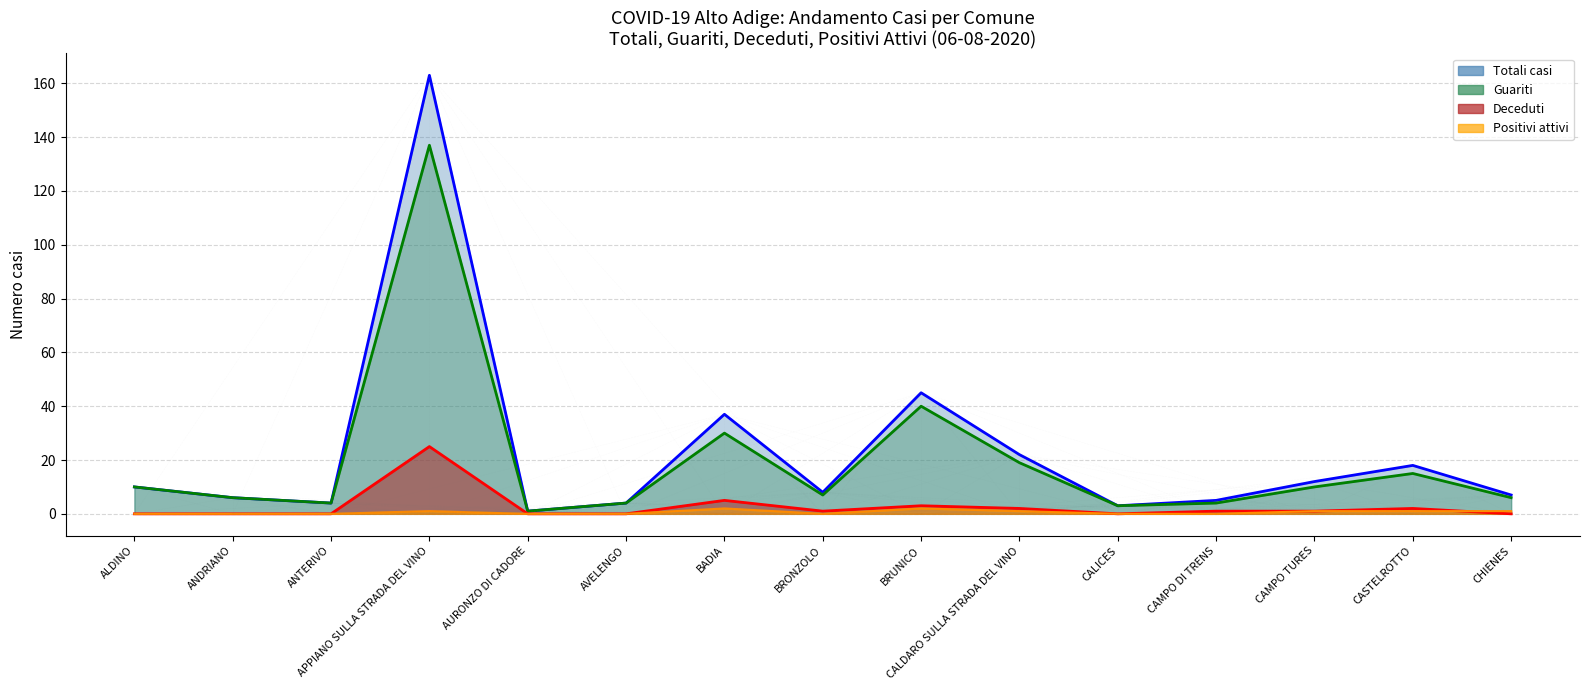

List the series in order of their peak value, lowest first.

Positivi attivi, Deceduti, Guariti, Totali casi